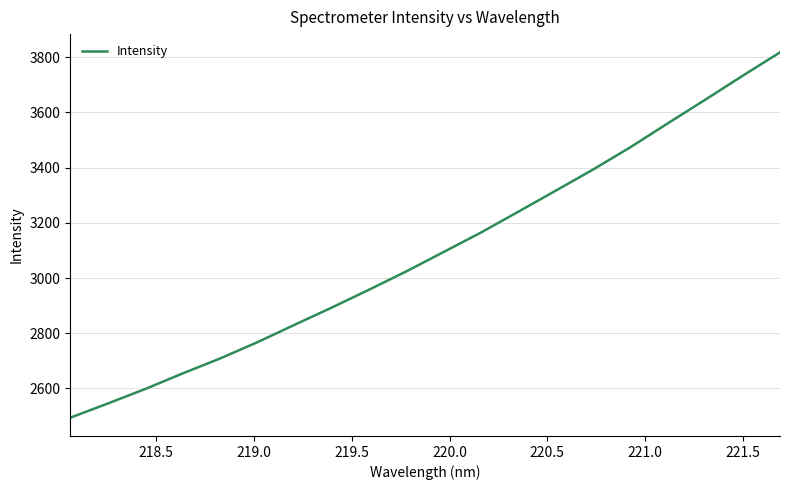

What is the difference between the maximum and minimum values?

1323.7